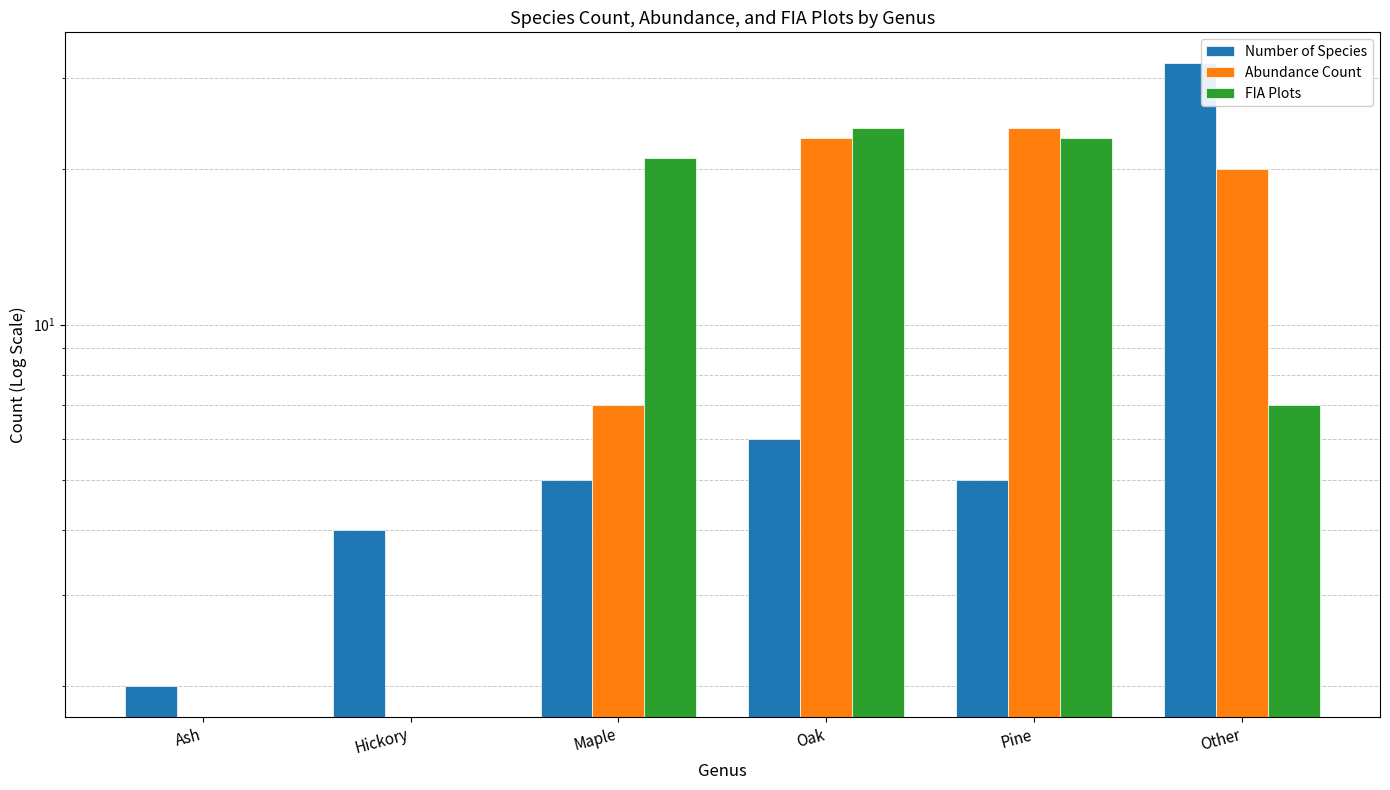

What is the label of the 1st bar from the right?

Other